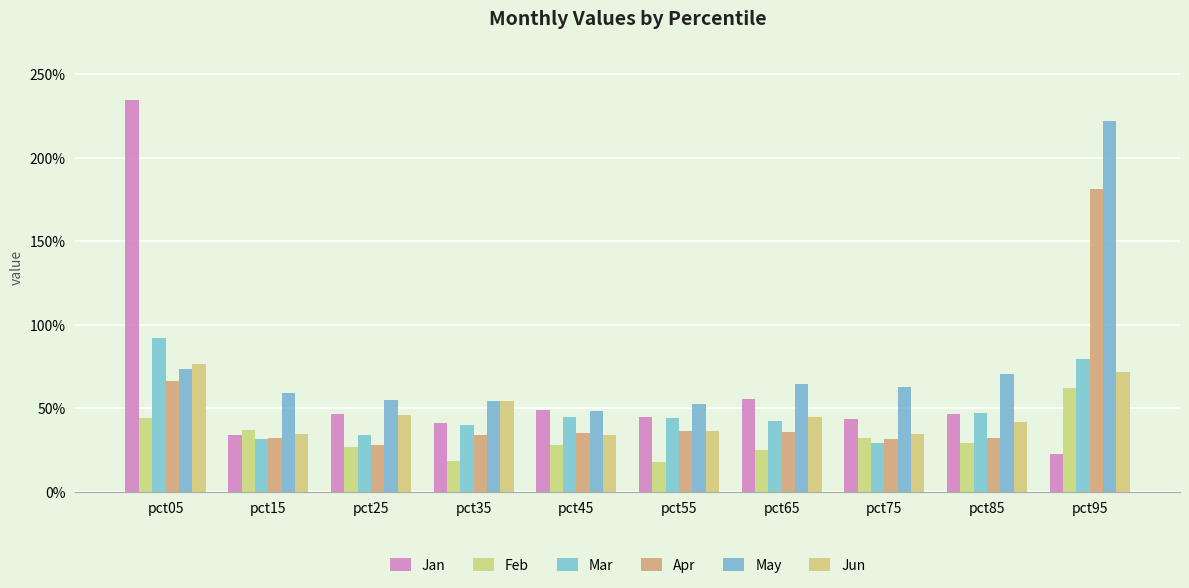

Does the chart contain stacked bars?

No